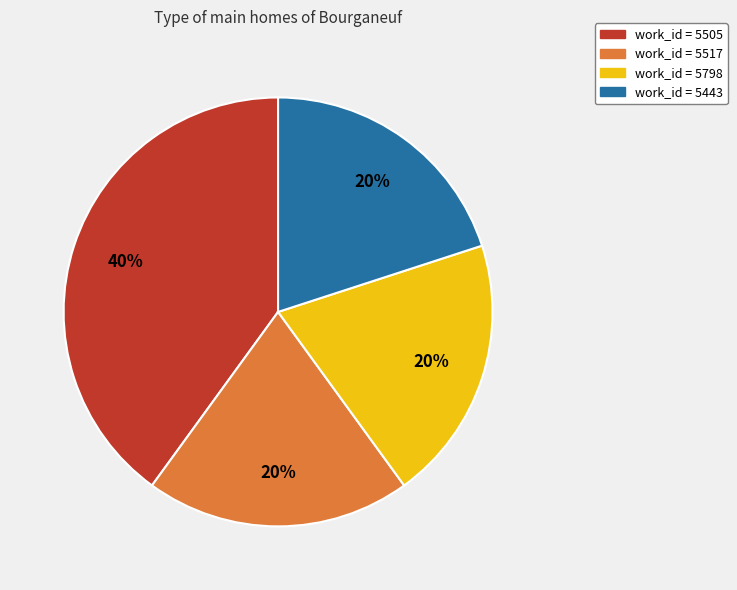

Does any single category account for the majority?

No